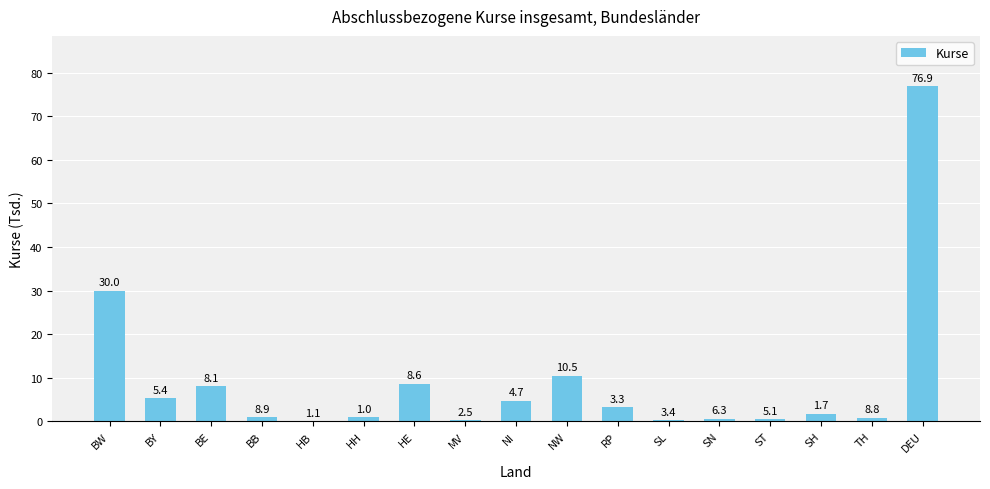

Are the bars horizontal?

No